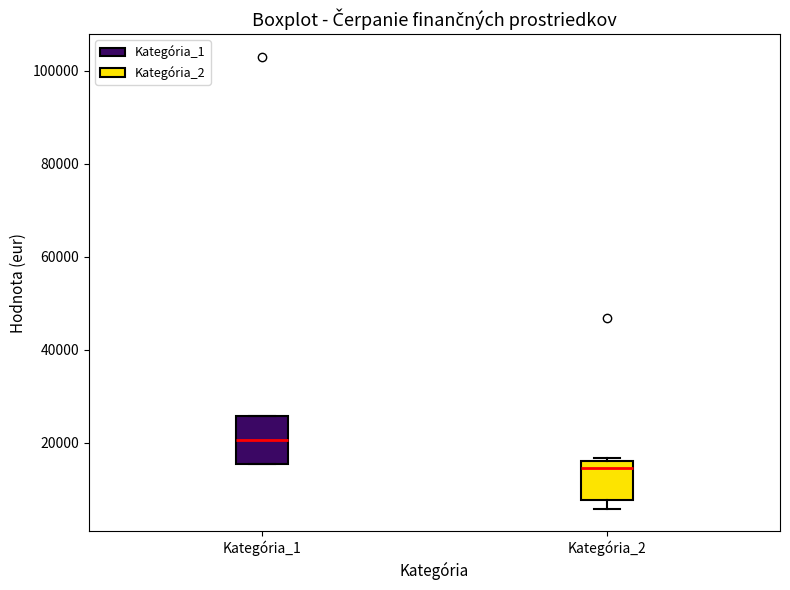

Reading left to right, transcribe this box plot: for each box, give where its median line is, the range the box spans, and where its two whiskers end, as read against the y-axis. The values are not printed on the chart, so give them approximately, as read against the axis.

Kategória_1: median 20000, box 16000 to 26000, whiskers 16000 to 26000
Kategória_2: median 14000, box 8000 to 16000, whiskers 6000 to 16000 (just above the box's upper edge)